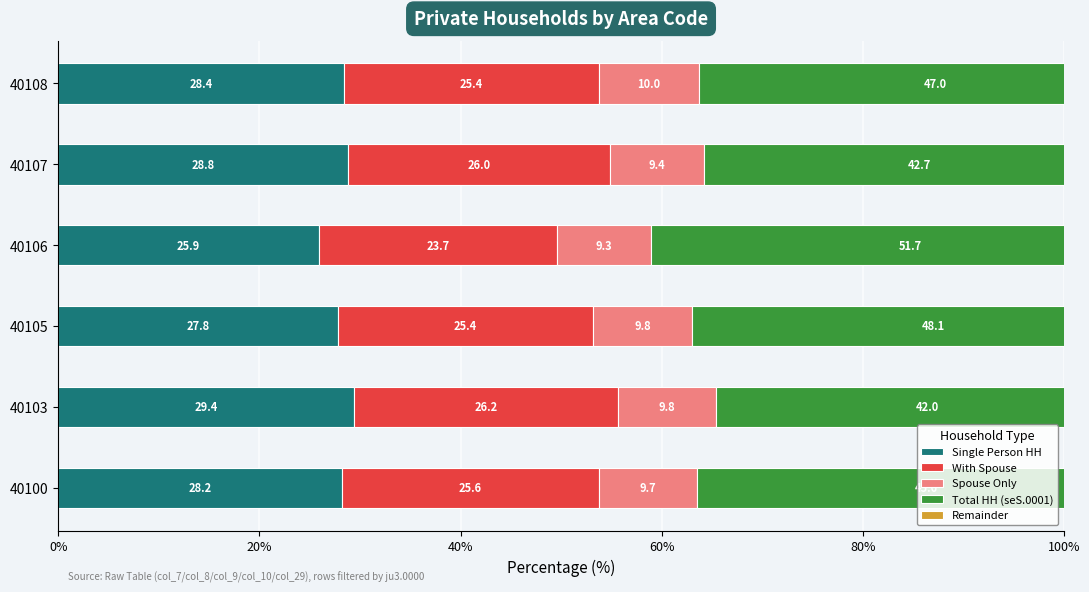

What is the maximum value for With Spouse?

26.2